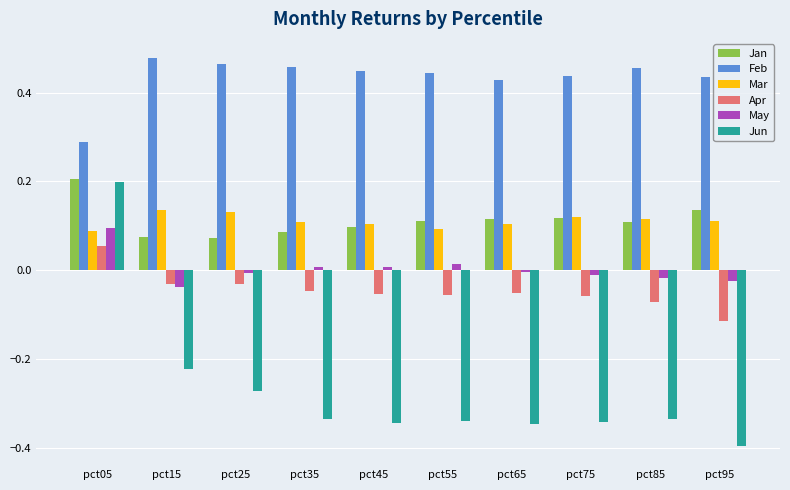

What are all the series names shown in the legend?

Jan, Feb, Mar, Apr, May, Jun